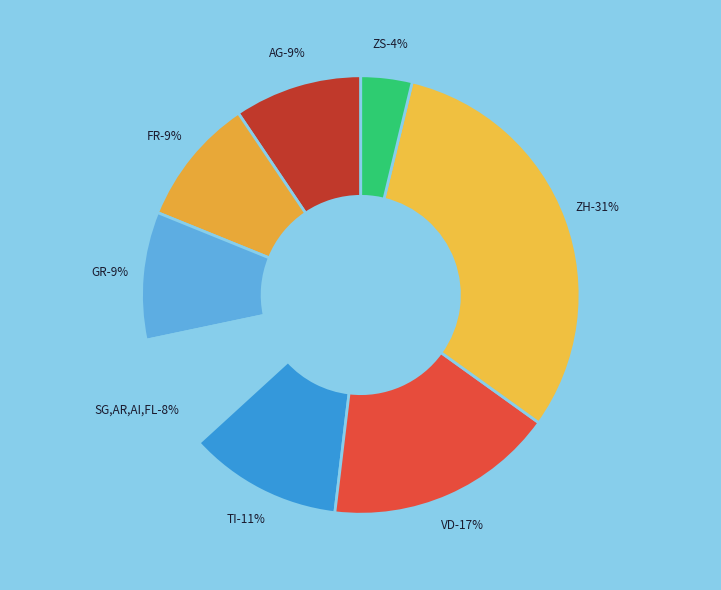

Does Be account for over 50% of the chart?

No